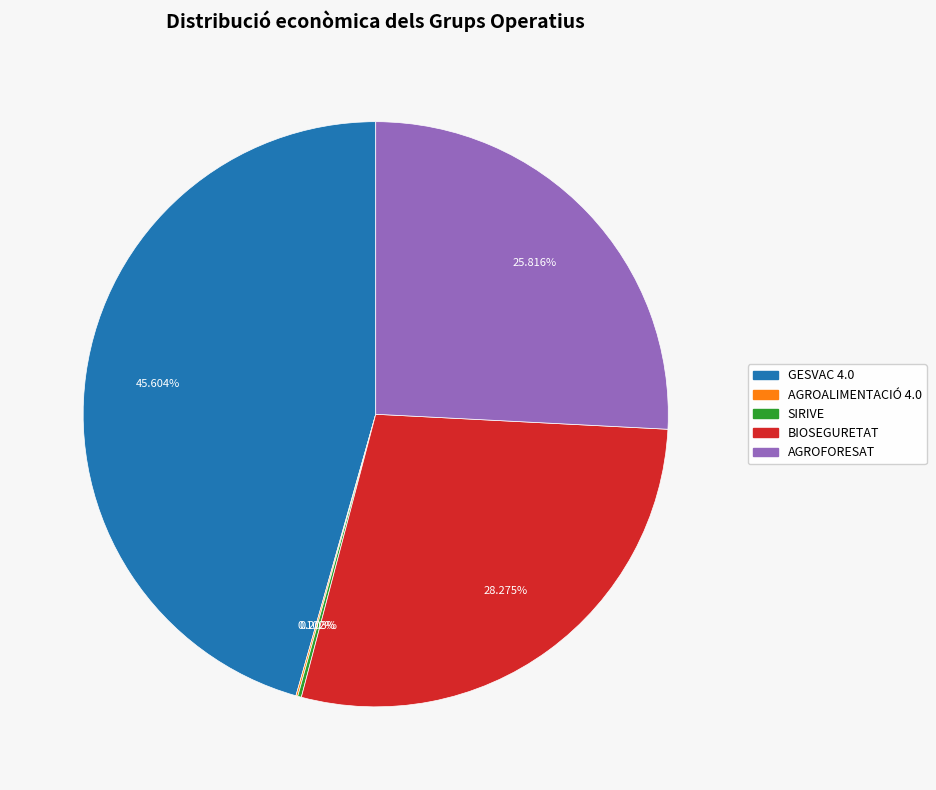

Combined, do BIOSEGURETAT and GESVAC 4.0 account for over 50%?

Yes